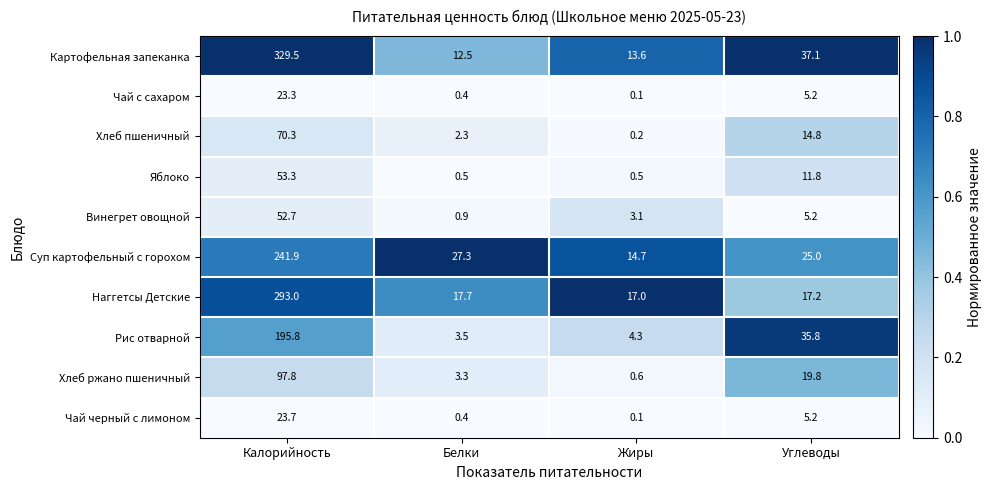

List the labels in order of Рис отварной value, largest first.

Калорийность, Углеводы, Жиры, Белки